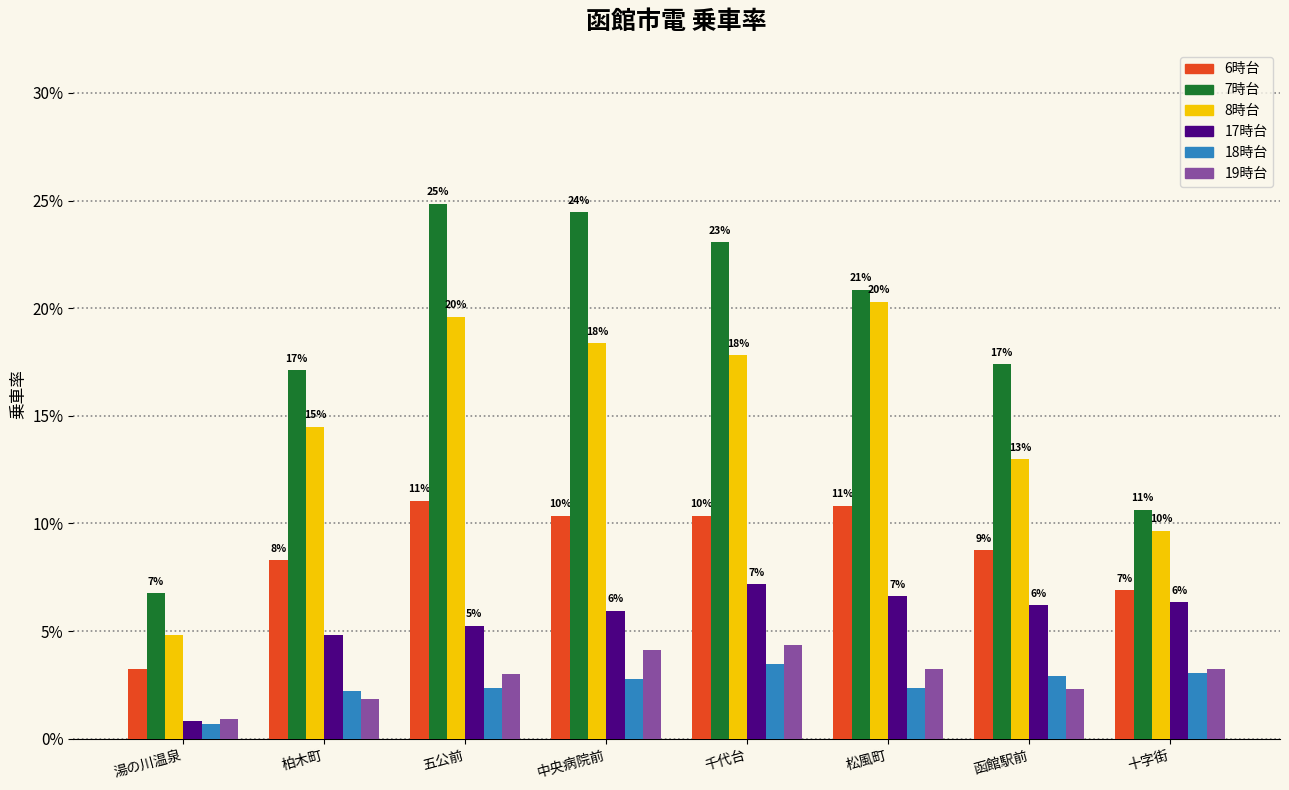

Does the chart contain stacked bars?

No